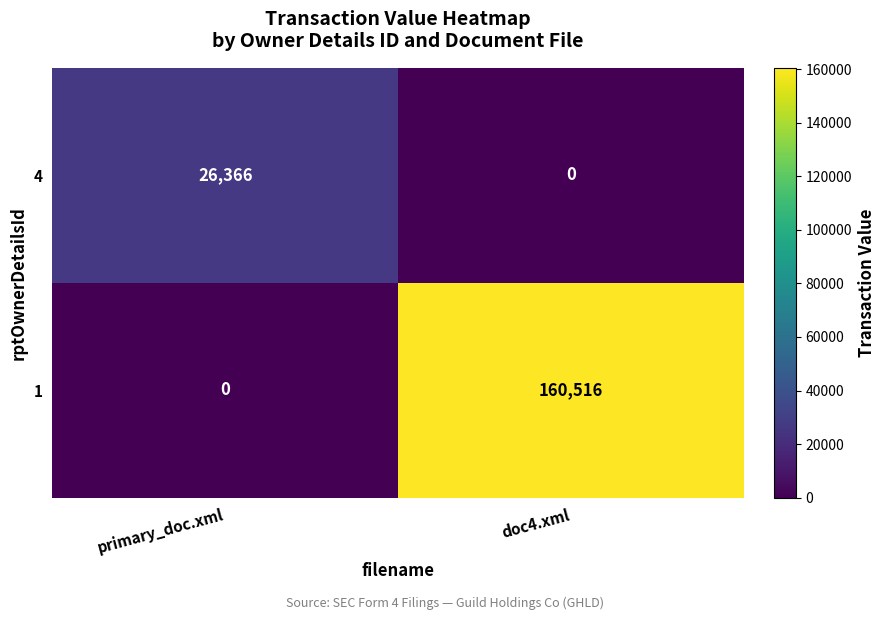

At doc4.xml, list the series in order from smallest to largest.

4, 1